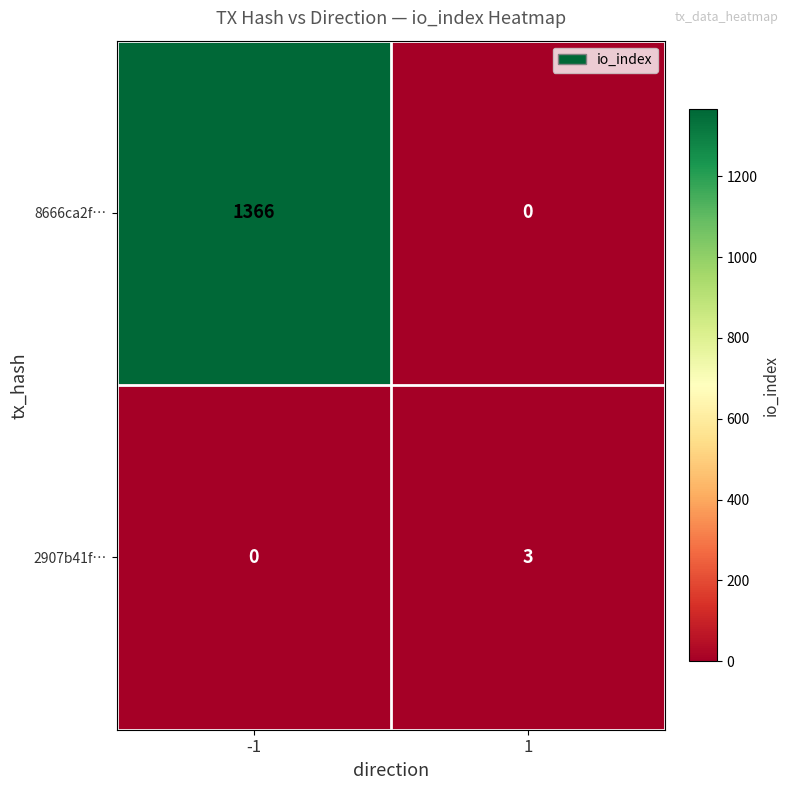

The 2907b41f… series shows 1 at 1. True or false?

False